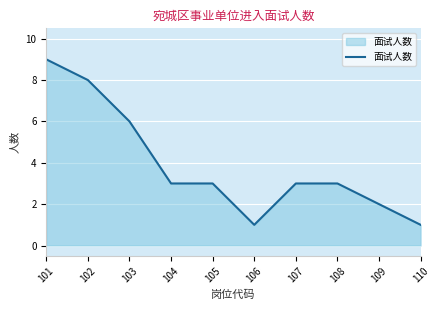

Between 106 and 104, which is larger?

104